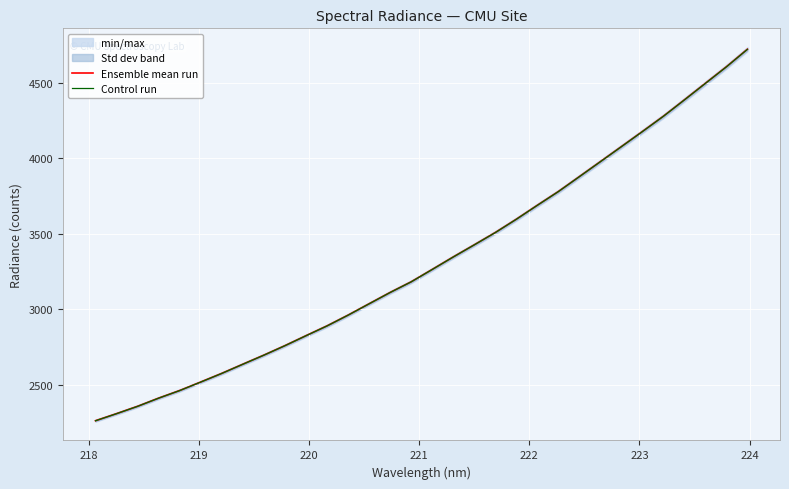

Reading left to right, what are all the values shown in this chart?

Ensemble mean run: 2262.9	2309.7	2358.4	2412.5	2462.8	2519.1	2576.3	2637.0	2697.1	2759.7	2825.6	2890.5	2961.6	3036.8	3111.7	3182.1	3263.9	3346.5	3426.8	3508.1	3596.2	3688.6	3779.4	3878.2	3977.3	4076.8	4176.6	4277.9	4386.3	4495.8	4605.2	4721.1
Control run: 2262.4	2309.3	2357.9	2412.0	2462.3	2518.6	2575.8	2636.4	2696.5	2759.1	2825.0	2889.9	2961.0	3036.2	3111.1	3181.5	3263.3	3345.8	3426.1	3507.4	3595.5	3687.9	3778.7	3877.4	3976.5	4075.9	4175.8	4277.1	4385.4	4494.9	4604.3	4720.2